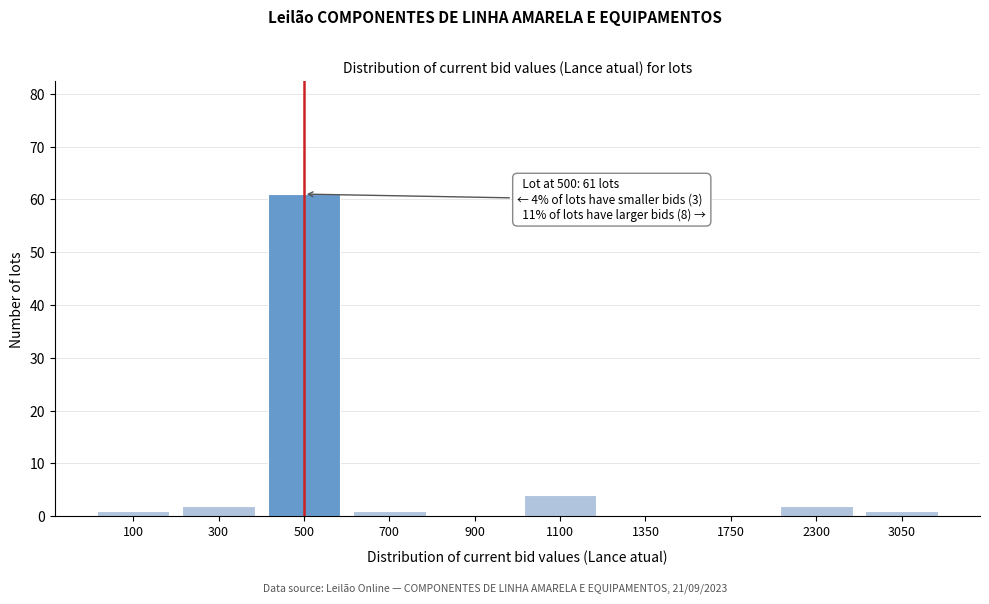

Reading right to left, list all the values displayed in this chart.

3050=1	2300=2	1750=0	1350=0	1100=4	900=0	700=1	500=61	300=2	100=1